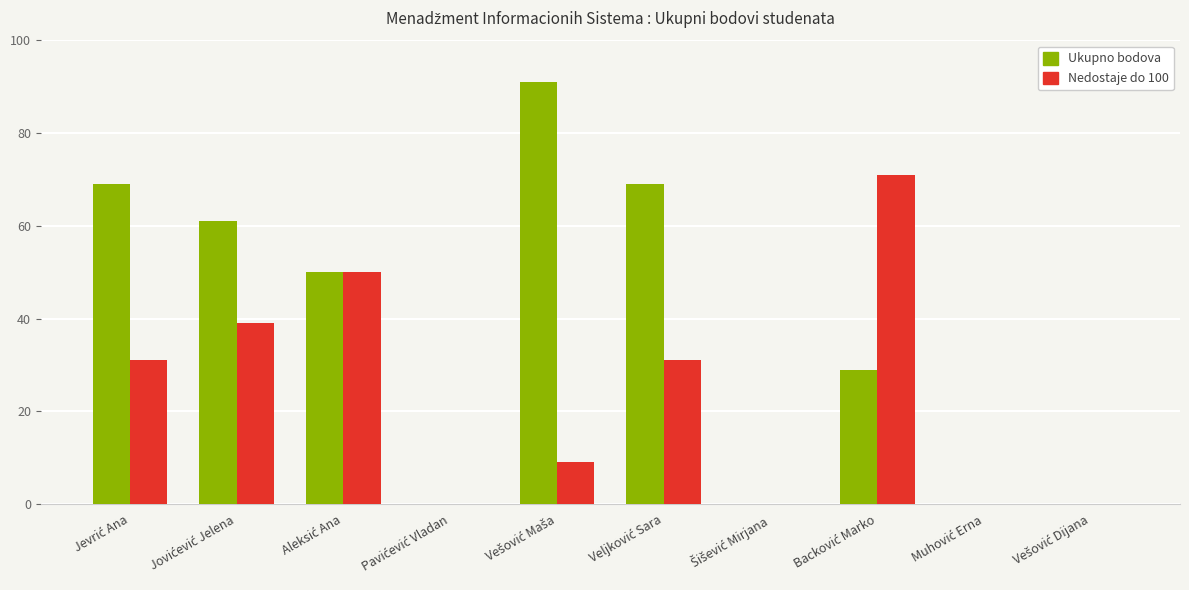

Which series has the largest total across all categories?

Ukupno bodova